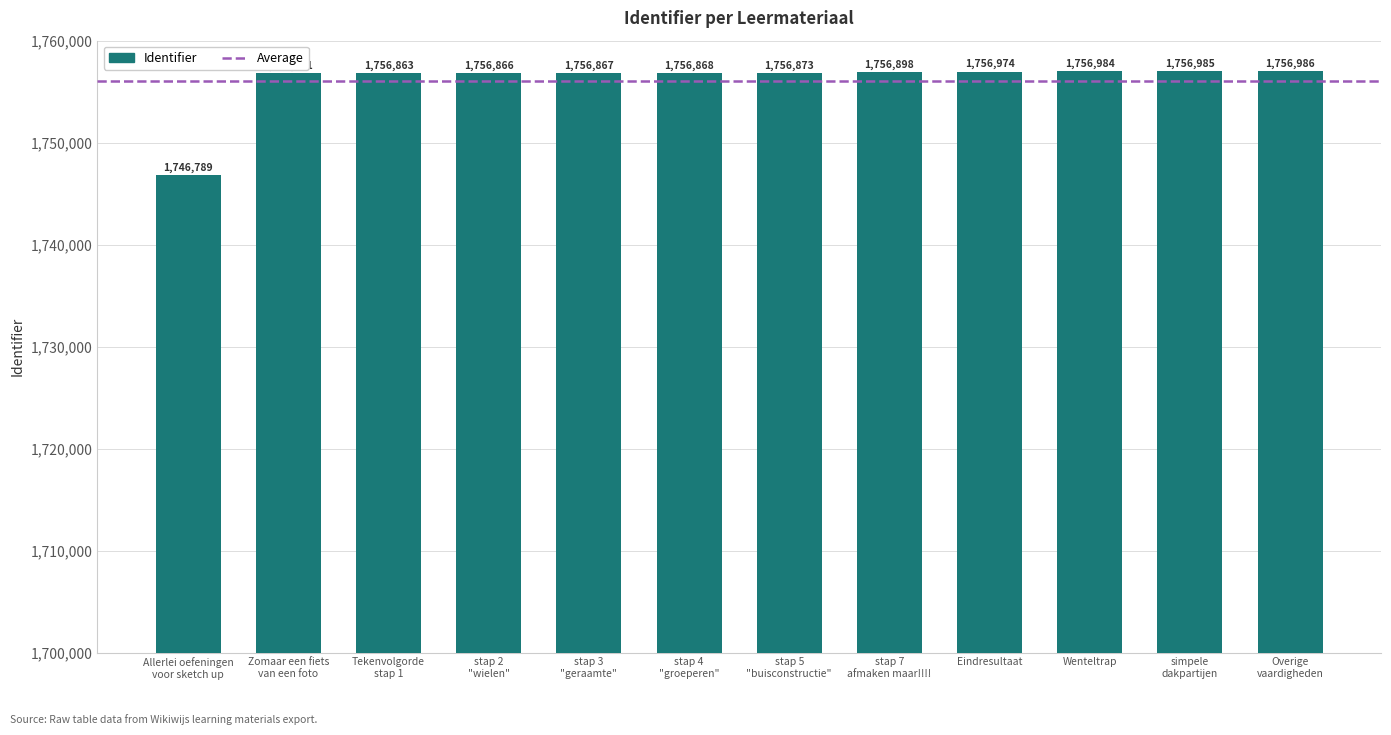

The value at stap 7
afmaken maar!!!! is 1756898. True or false?

True